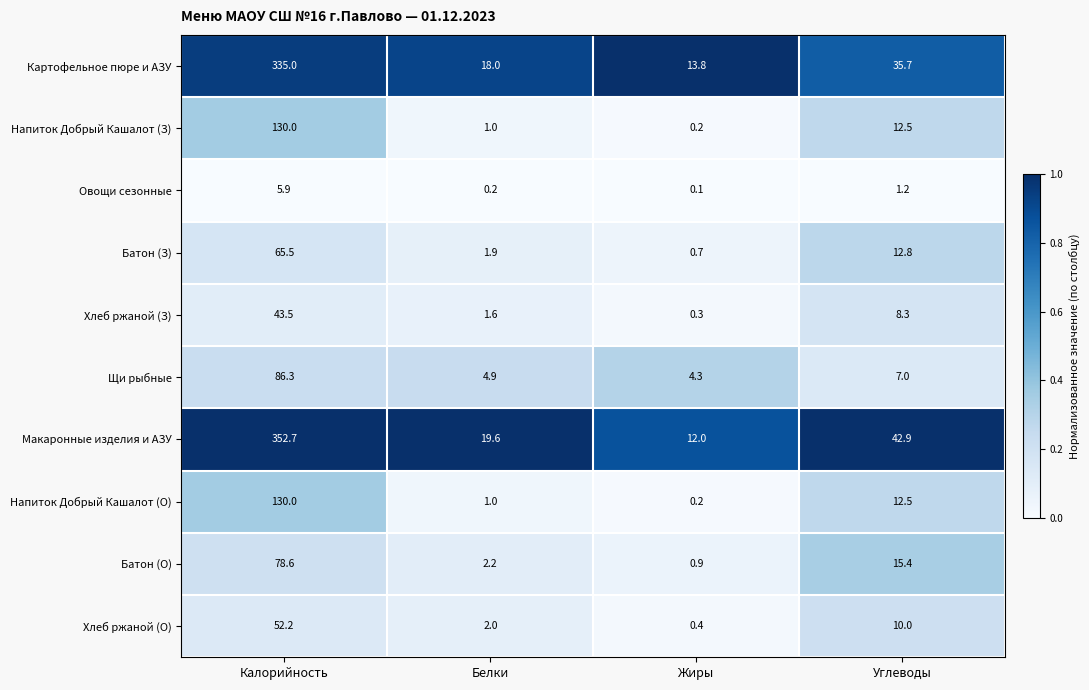

The Овощи сезонные series shows 1.2 at Углеводы. True or false?

True